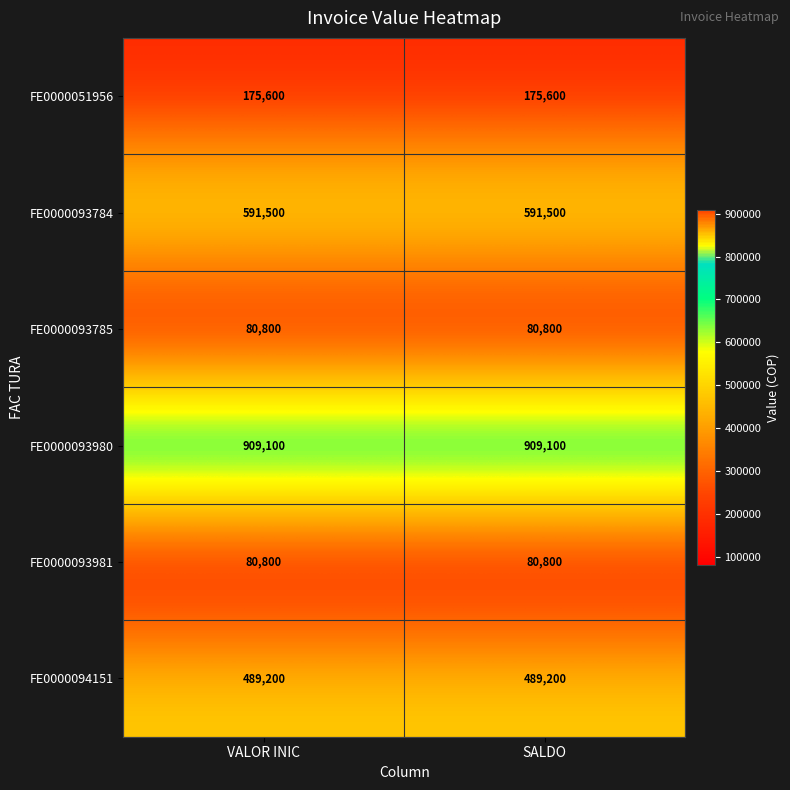

What is the maximum value shown in the chart?

909100